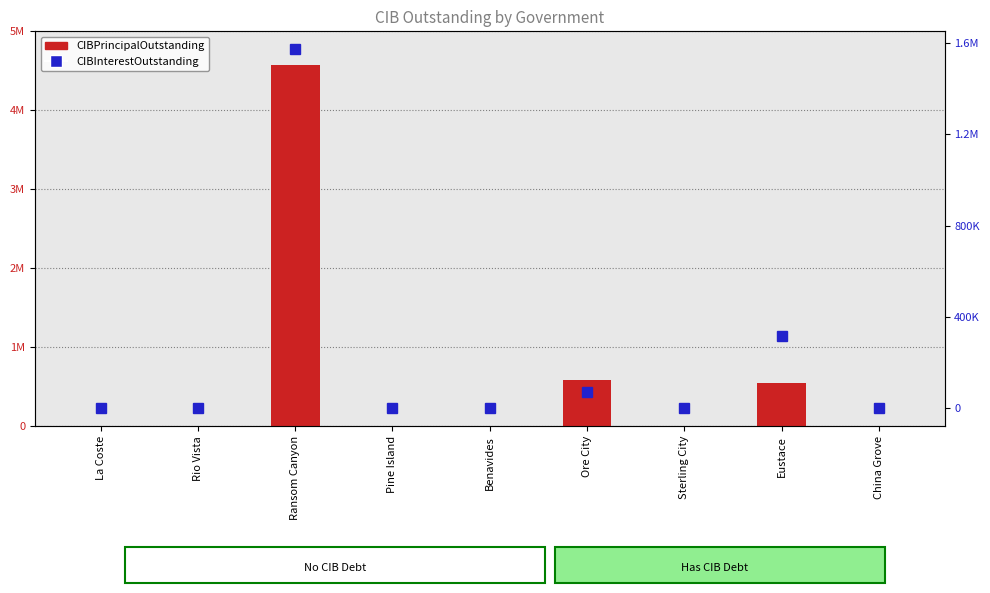

Where is CIBInterestOutstanding nearest to the value 786729?

Eustace